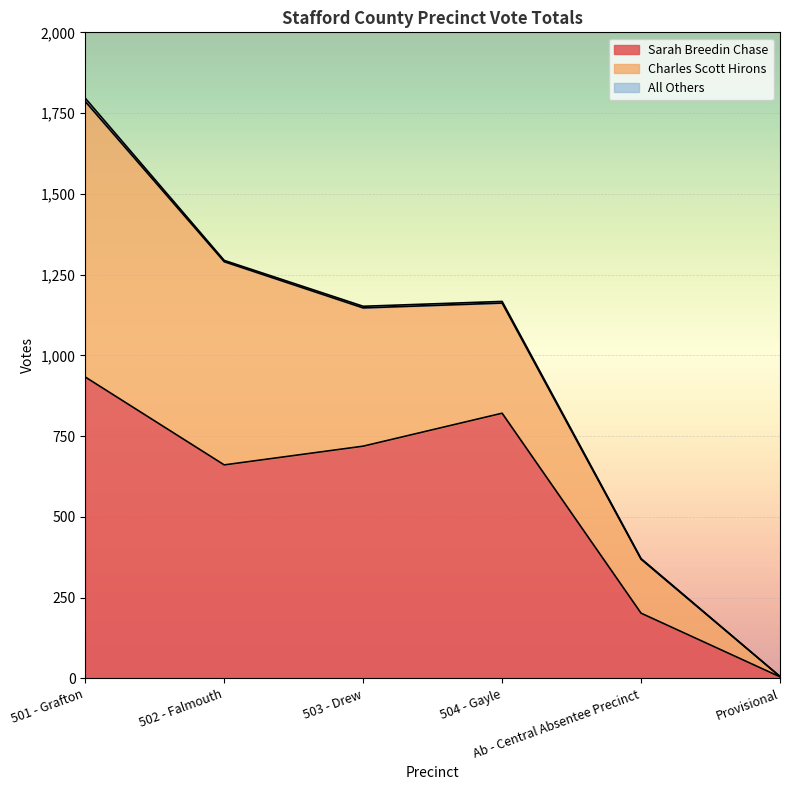

What is the value of the Sarah Breedin Chase point at the 4th from the left?

821